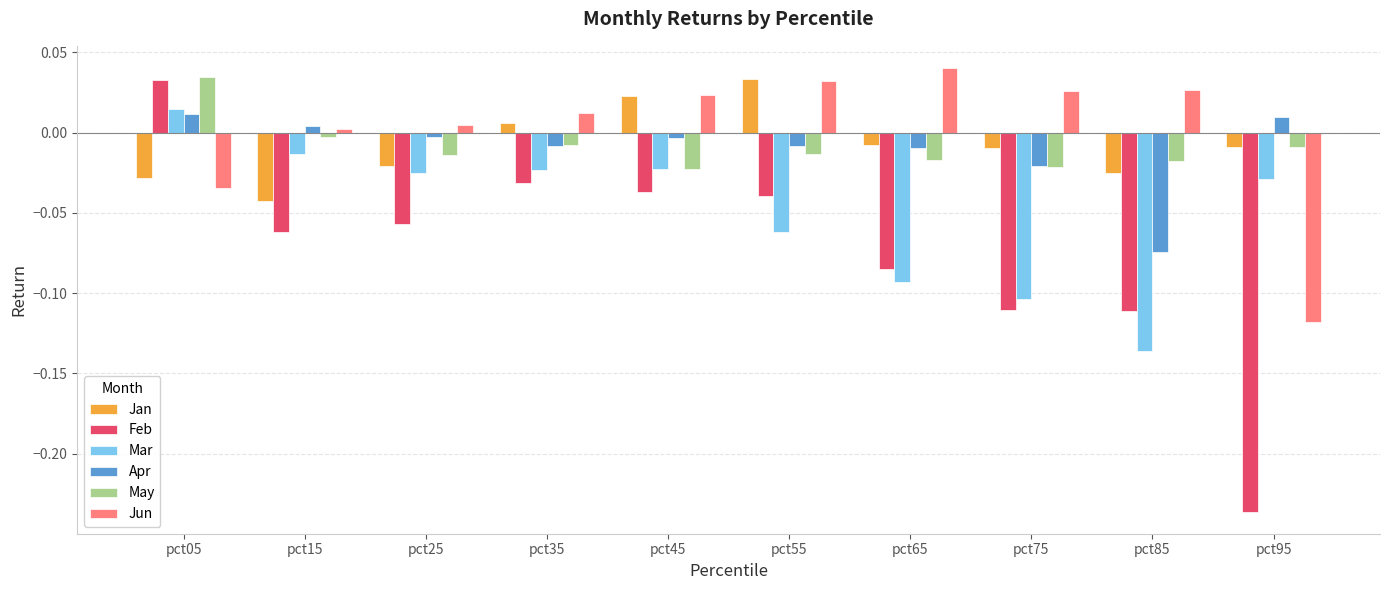

Which label corresponds to the smallest value in the chart?

pct95